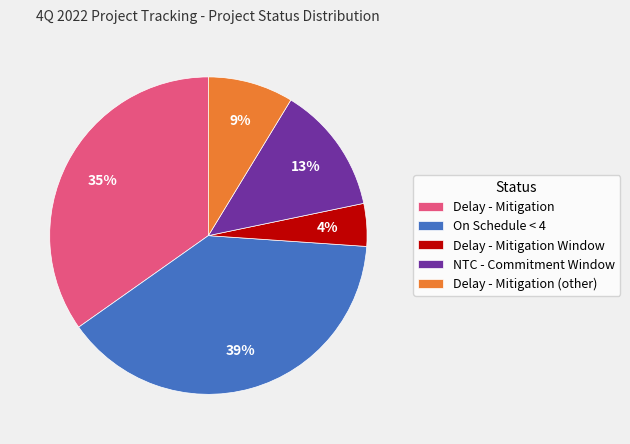

What percentage is the Delay - Mitigation slice, to the nearest percent?

35%